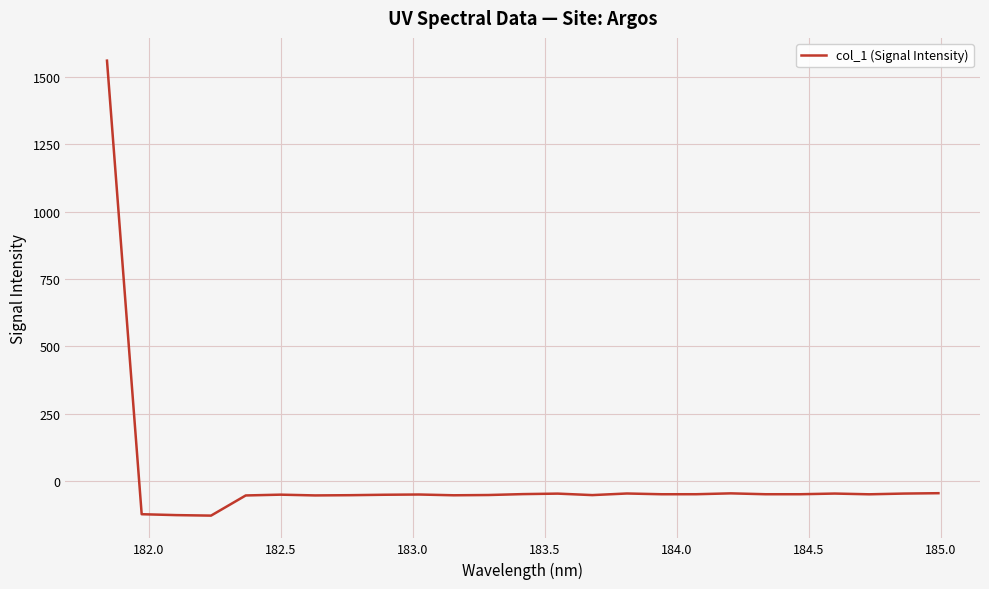

How many values are above zero?

1